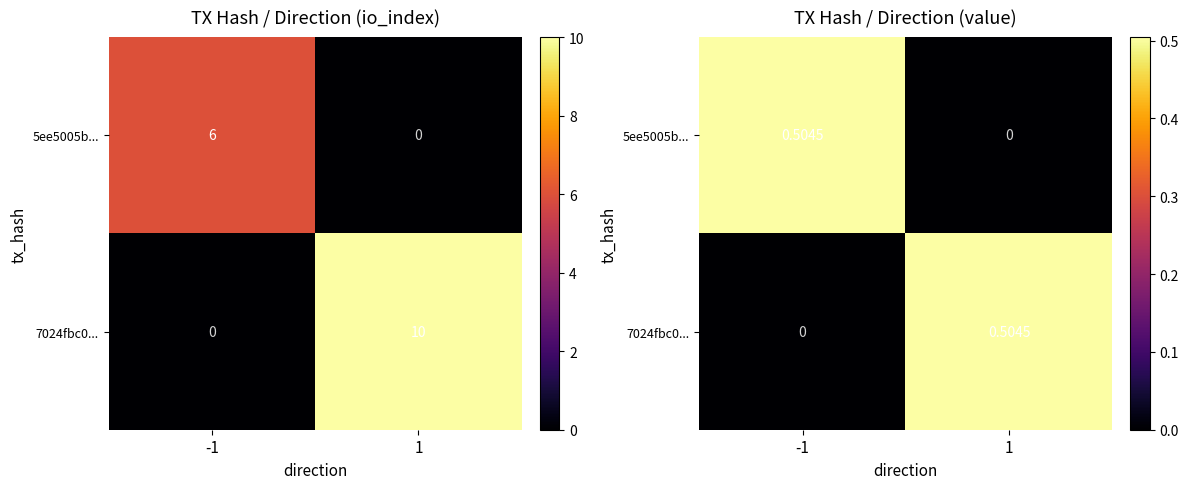

What is the spread (max minus min) of values at 1?

0.5